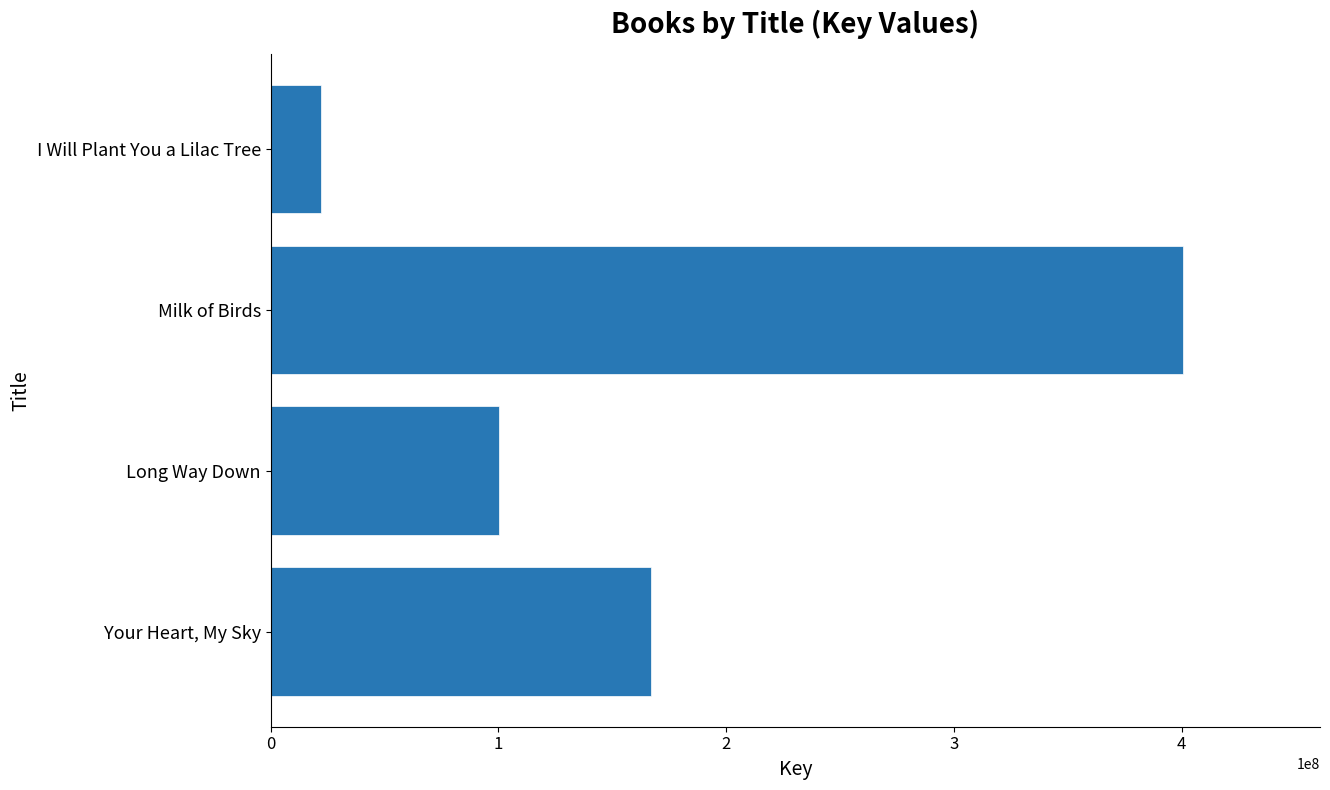

Which category has the highest value across all series?

Milk of Birds